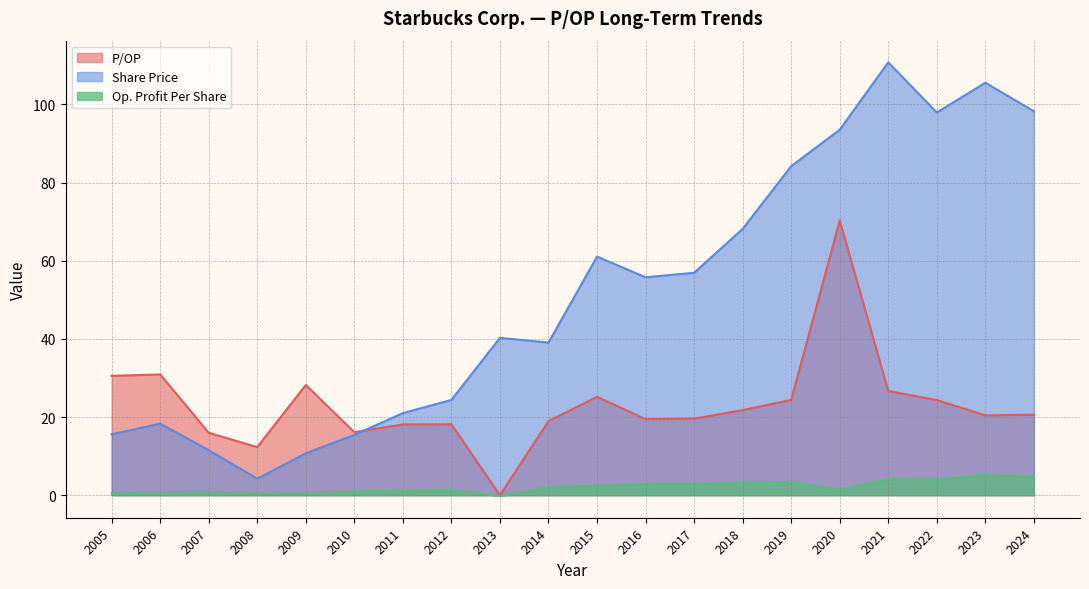

What is the sum of all Share Price values?

1032.8